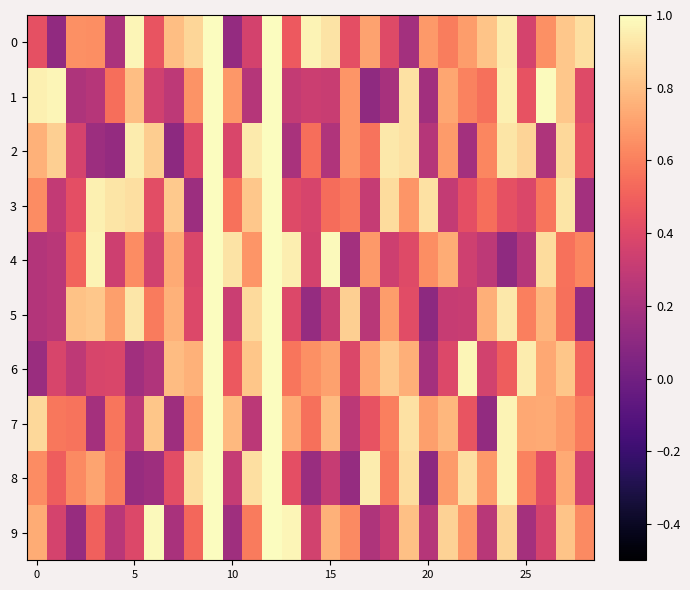

Count the number of data series in this chart.

10